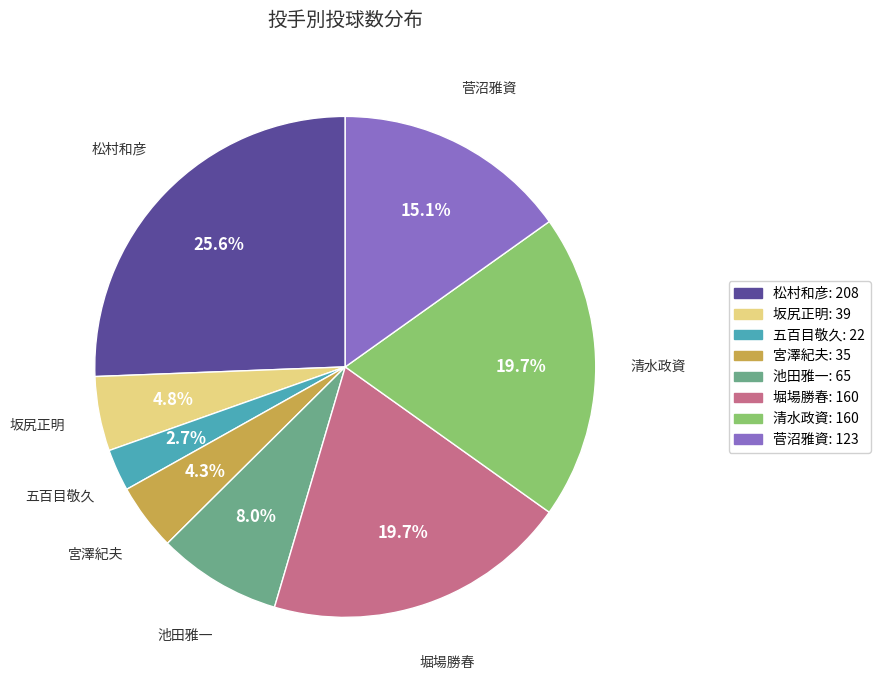

Which has a higher value, 菅沼雅資: 123 or 堀場勝春: 160?

堀場勝春: 160